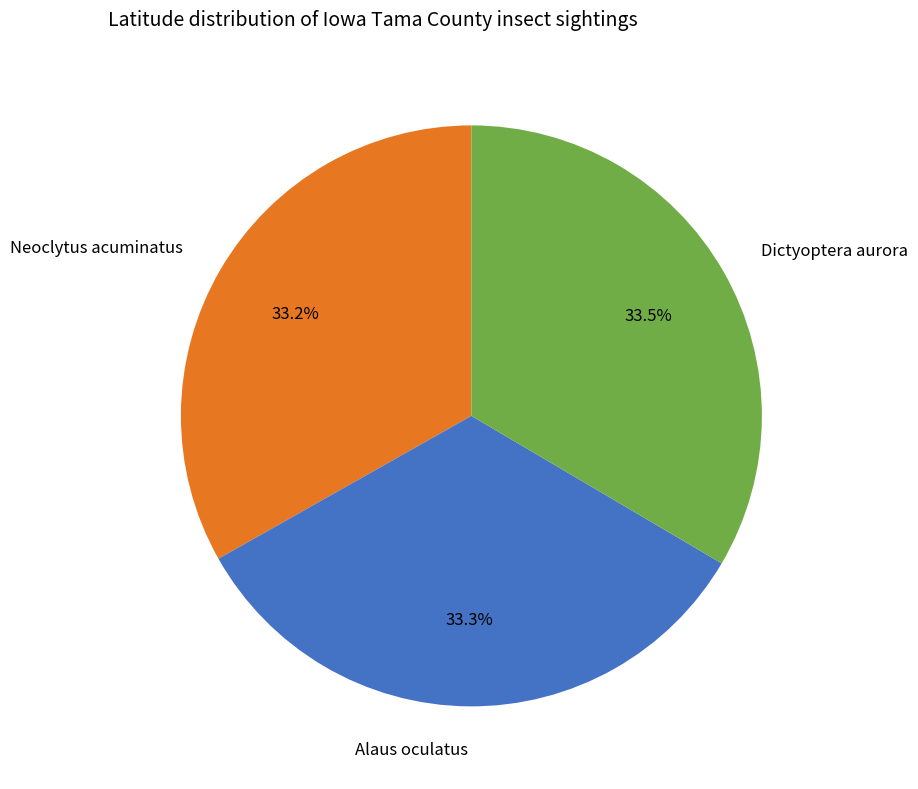

Approximately how many times larger is the value at Alaus oculatus compared to Dictyoptera aurora?

1.0